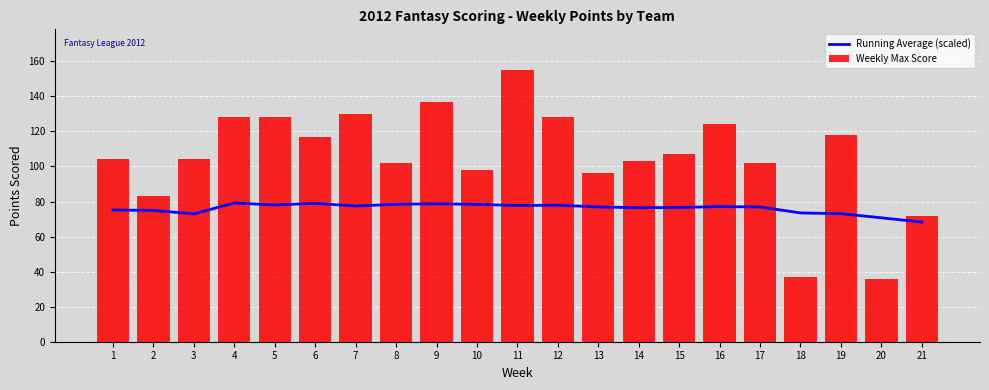

What is the value of the Running Average (scaled) bar at the 1st from the left?

75.2